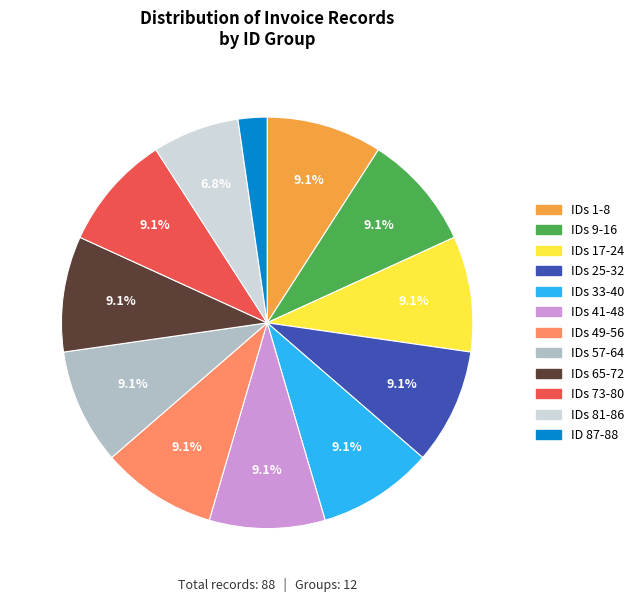

Is there a majority slice in this chart?

No